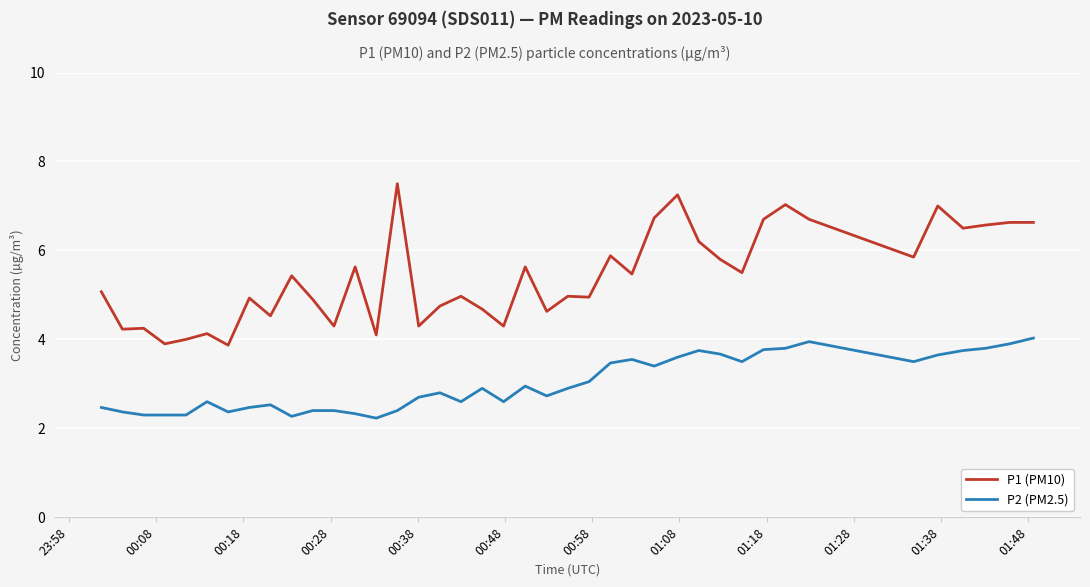

Rank the series by their maximum value, from highest to lowest.

P1 (PM10), P2 (PM2.5)